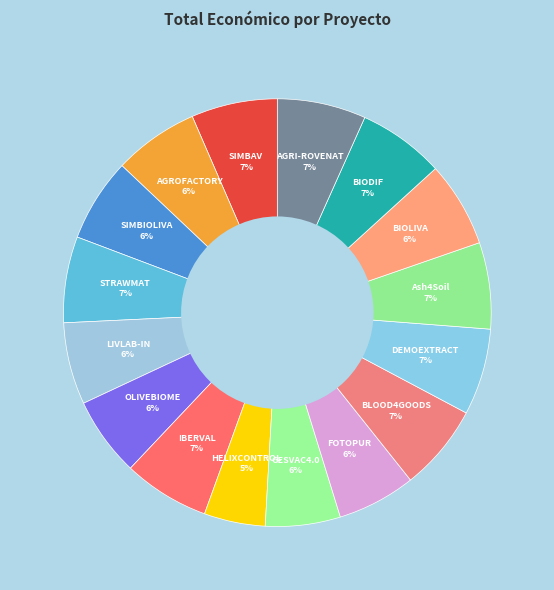

What percentage is the LIVLAB-IN slice, to the nearest percent?

6%